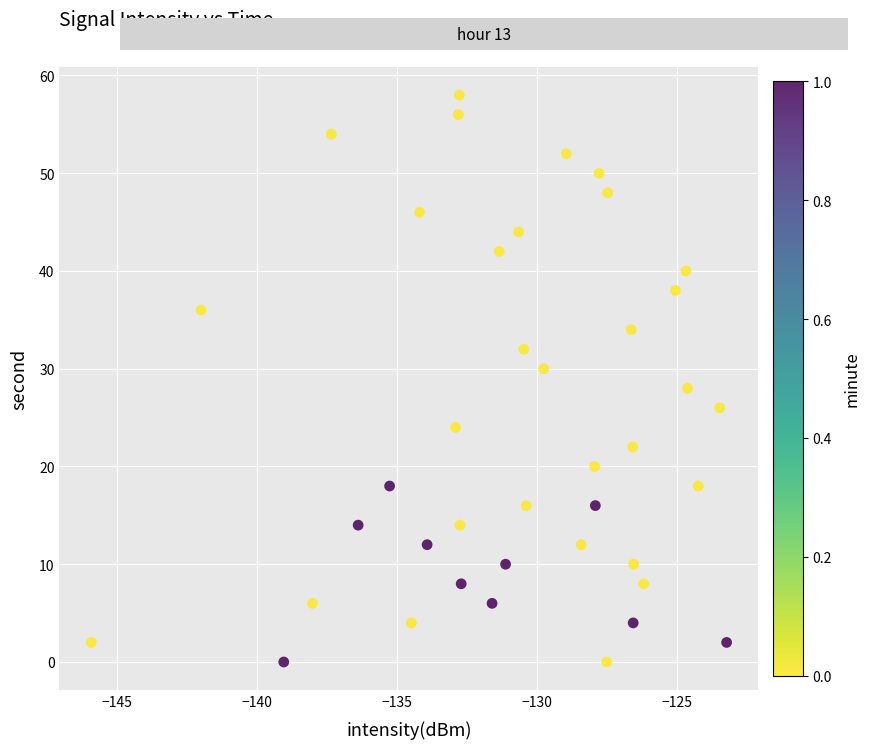

What is the range of Y values (max minus min)?

58